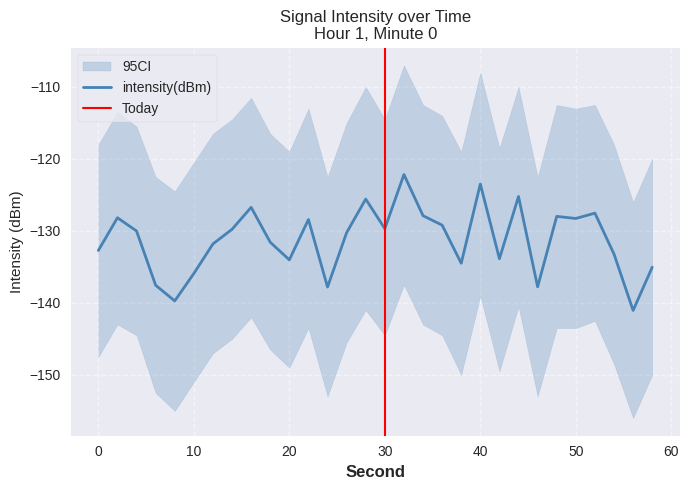

The value at 12 is -131.8. True or false?

True